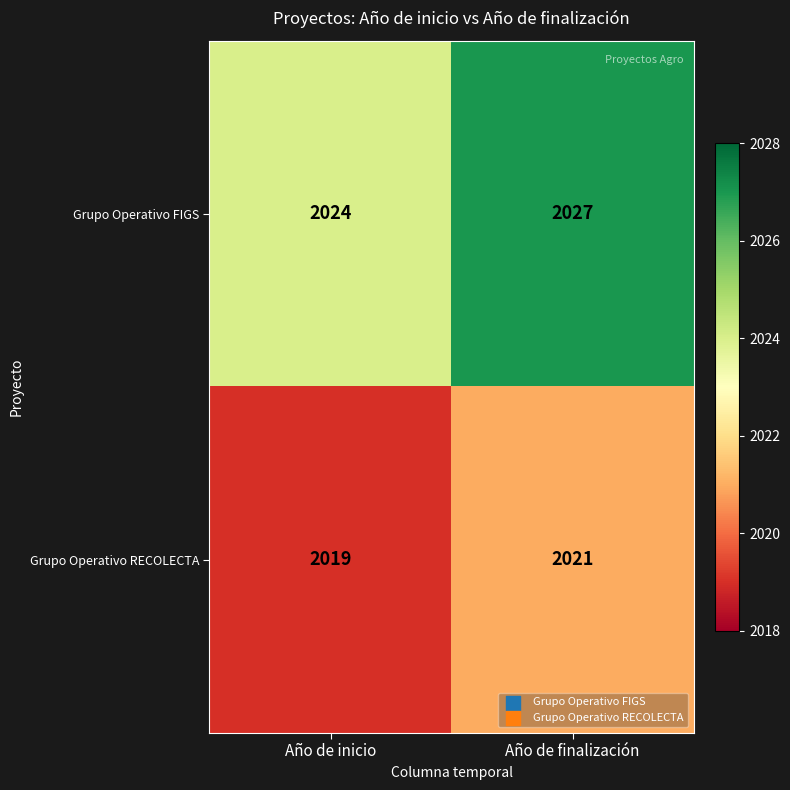

Where is Grupo Operativo RECOLECTA nearest to the value 2020?

Año de inicio